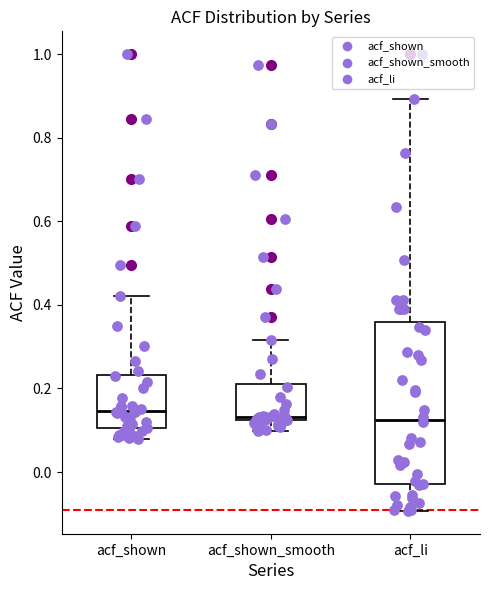

Reading left to right, transcribe this box plot: for each box, give where its median line is, the range the box spans, and where its two whiskers end, as read against the y-axis. The values are not printed on the chart, so give them approximately, as read against the axis.

acf_shown: median 0.14, box 0.10 to 0.24, whiskers 0.08 to 0.42
acf_shown_smooth: median 0.14, box 0.12 to 0.22, whiskers 0.10 to 0.32
acf_li: median 0.12, box -0.02 to 0.36, whiskers -0.10 to 0.90